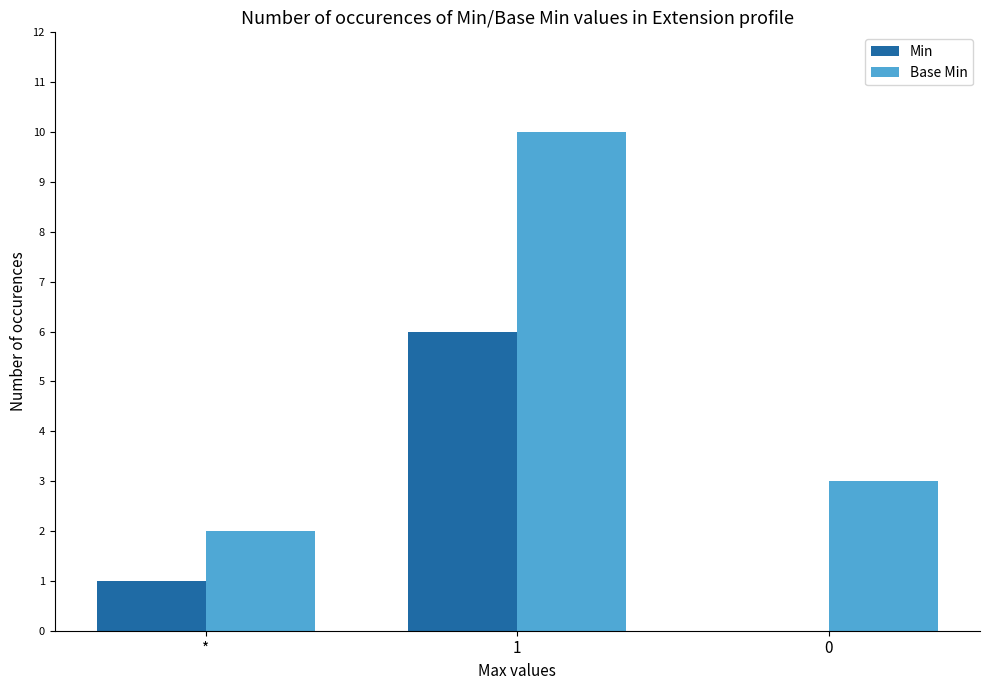

Are the bars grouped side by side (vs. stacked)?

Yes